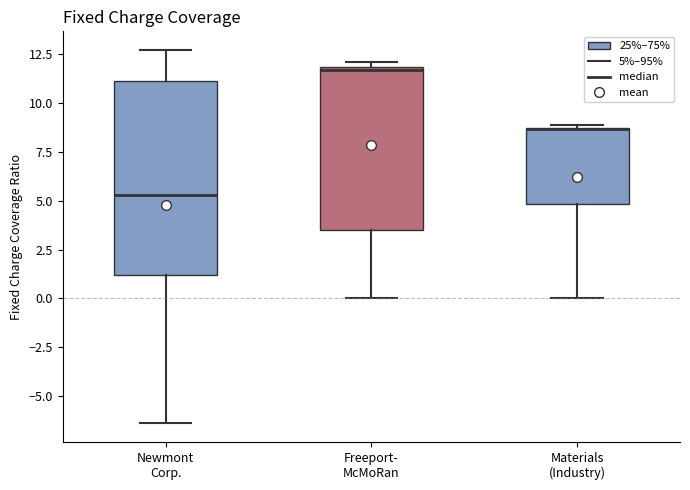

Where is the upper edge of the box for Newmont Corp. on the y-axis? The values are not printed on the chart, so give them approximately, as read against the axis.

11.0